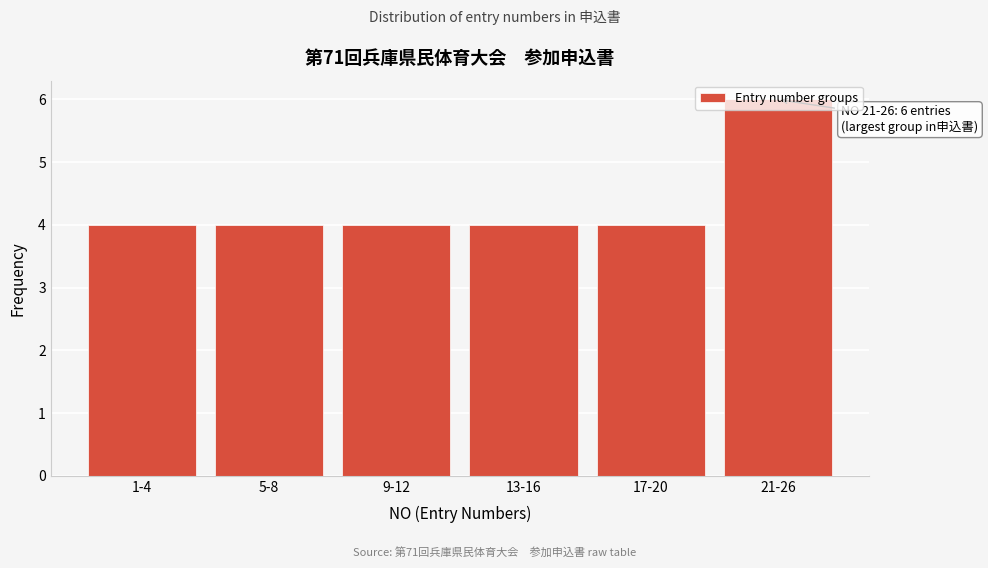

The value at 5-8 is 2. True or false?

False